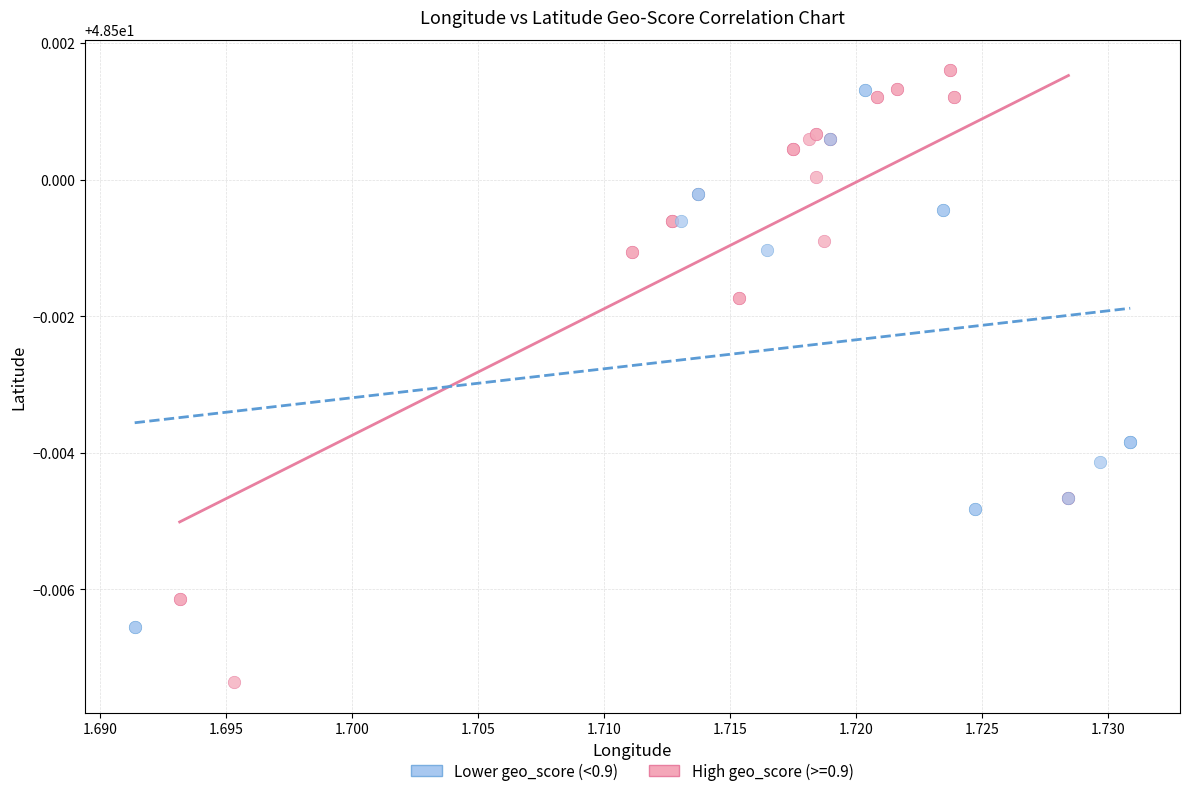

Which series reaches the minimum Y coordinate?

High geo_score (>=0.9)